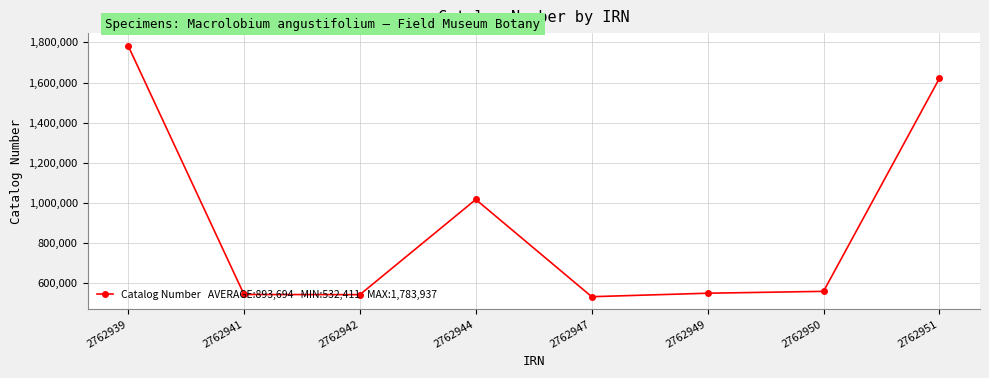

What is the average value?

893694